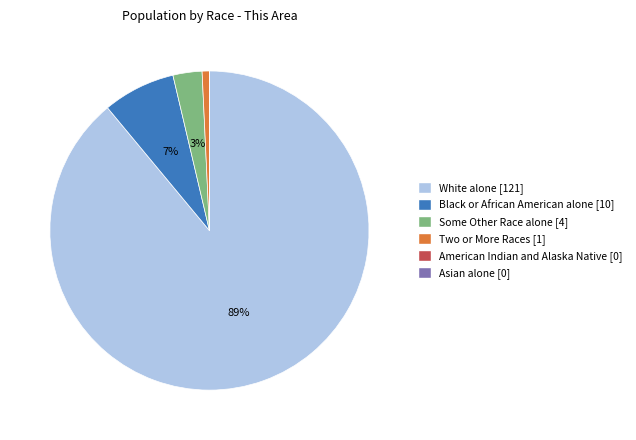

True or false: Two or More Races [1] accounts for 11% of the total.

False